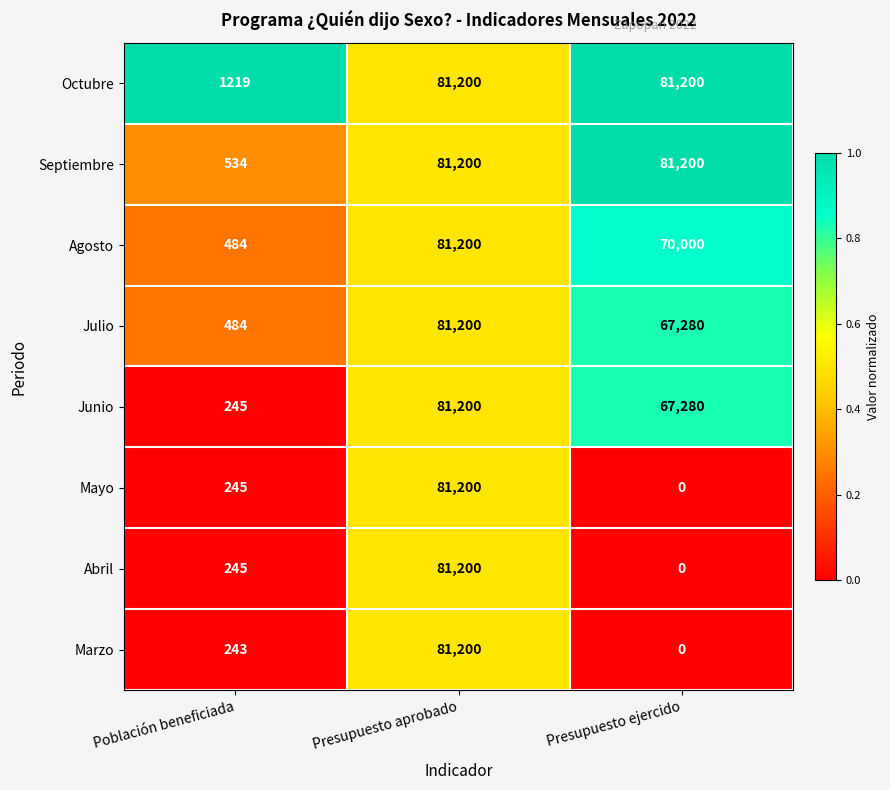

List the labels in order of Marzo value, smallest first.

Presupuesto ejercido, Población beneficiada, Presupuesto aprobado